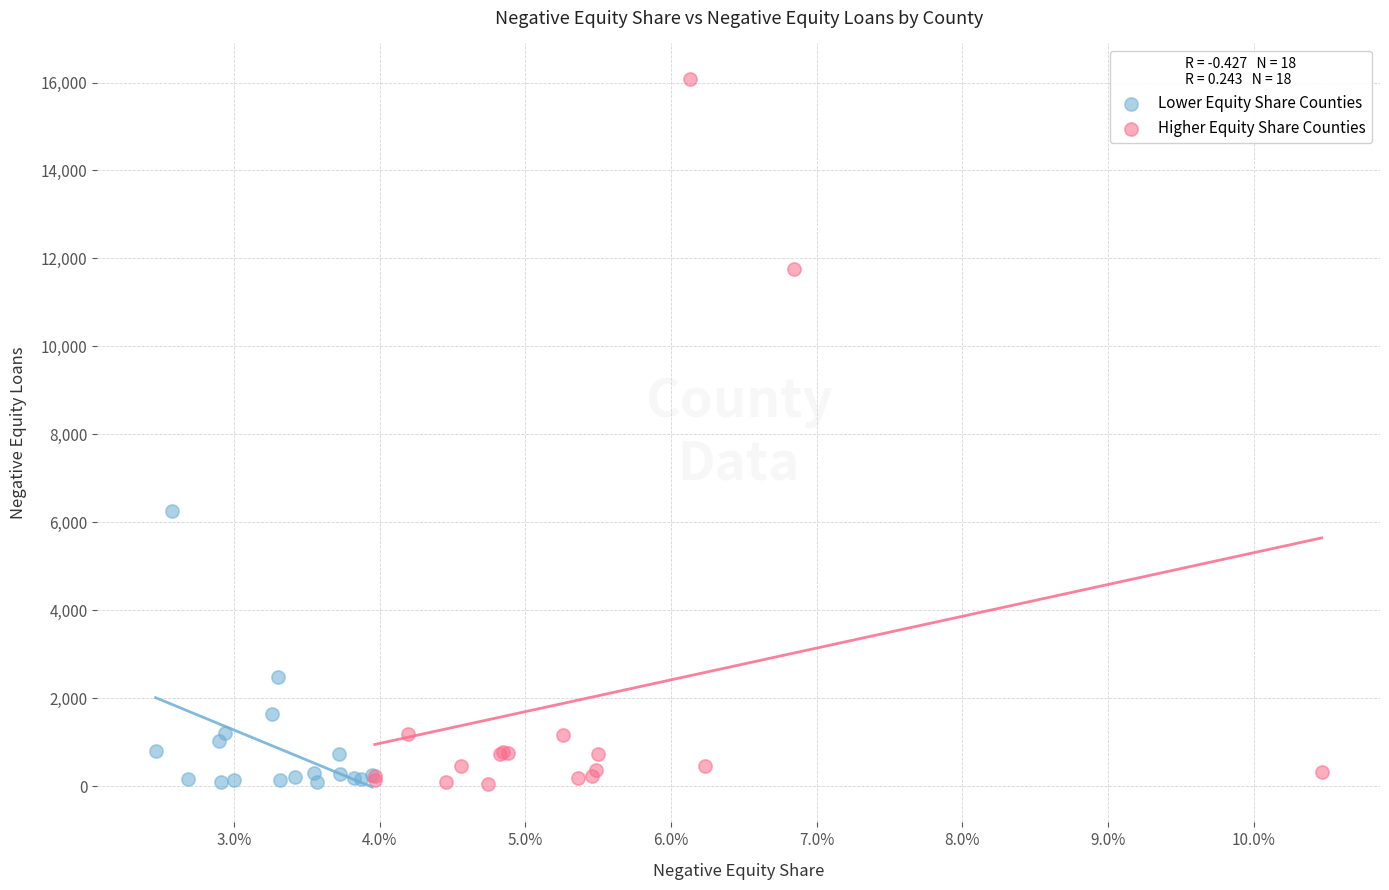

Which series contains the highest Y value?

Higher Equity Share Counties